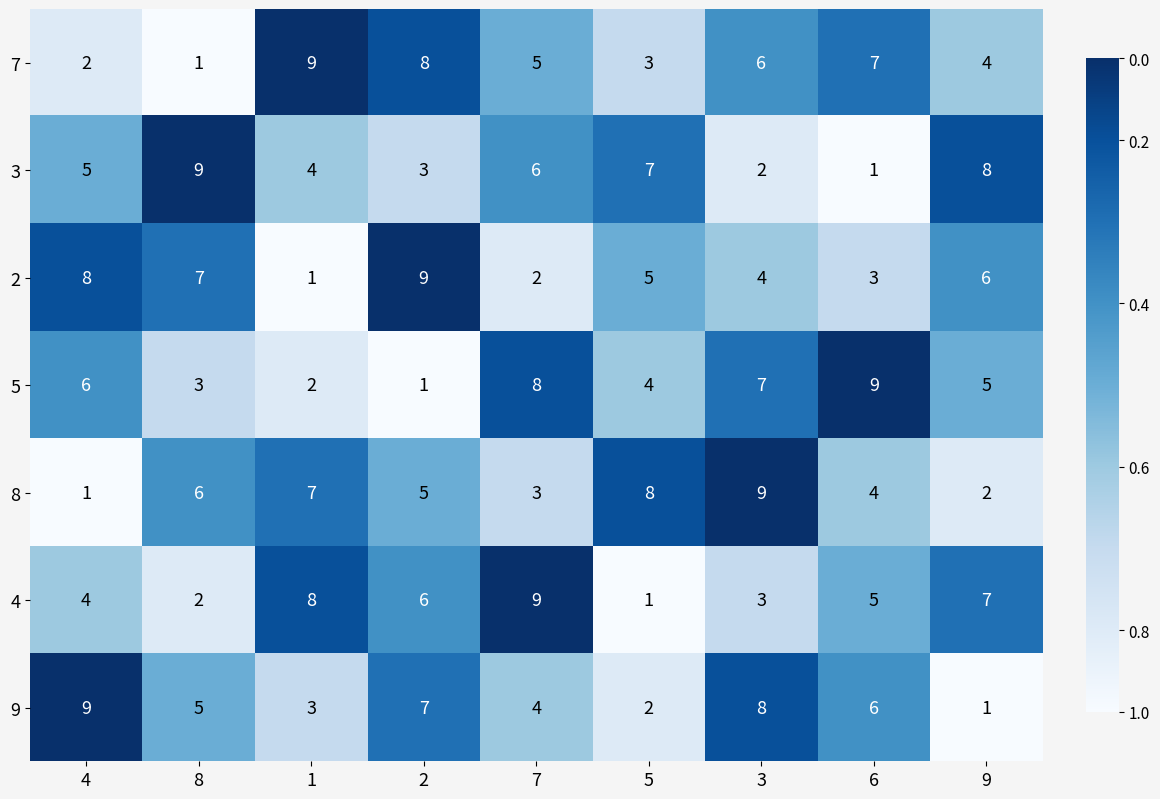

Is it true that 3 equals 1 at 6?

True